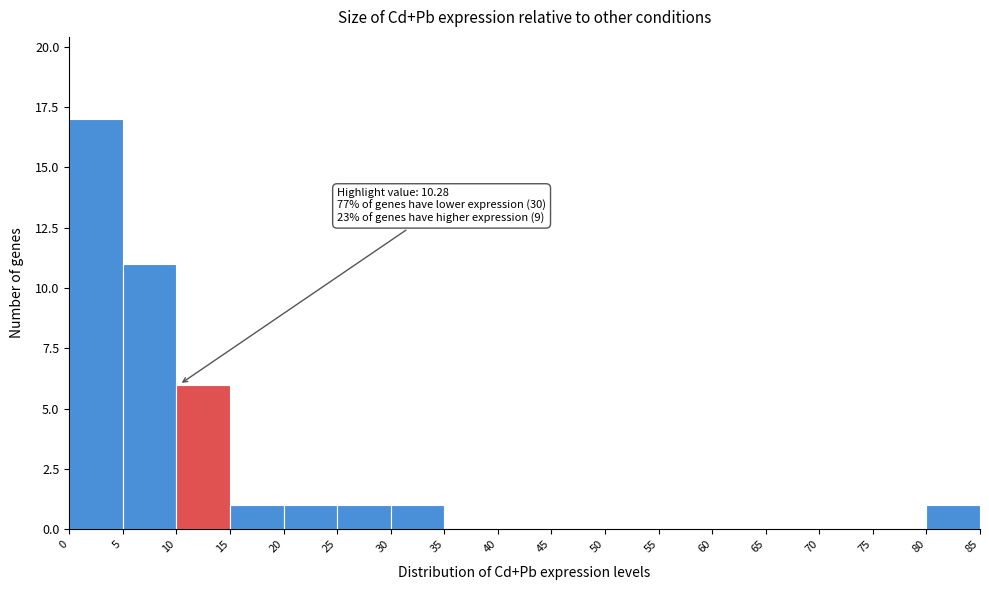

Over which range of the x-axis is the bar tallest?

0 to 5